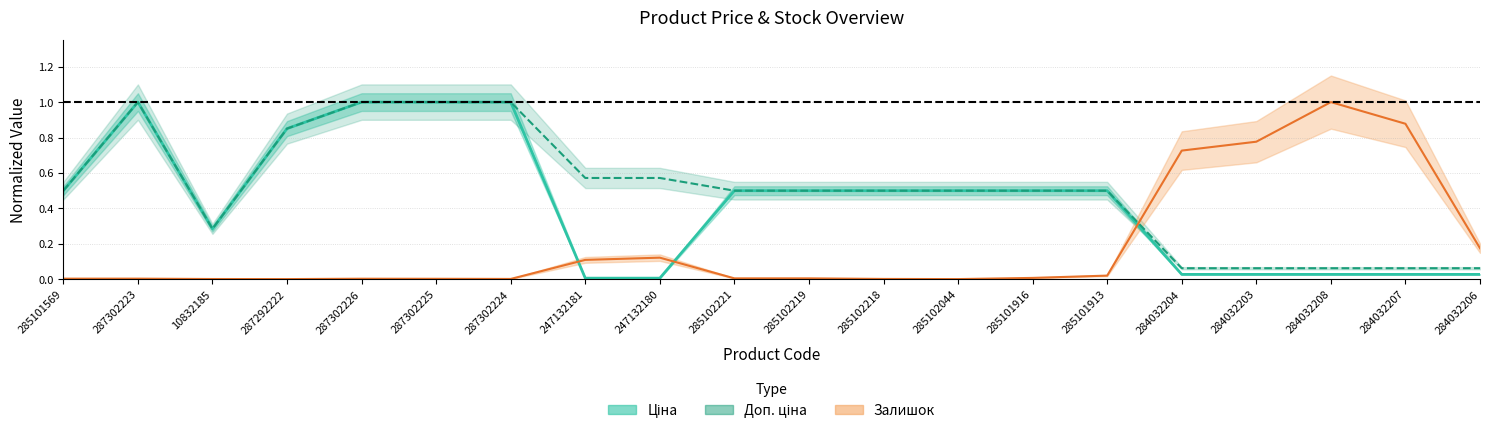

How many distinct data groups are displayed?

3